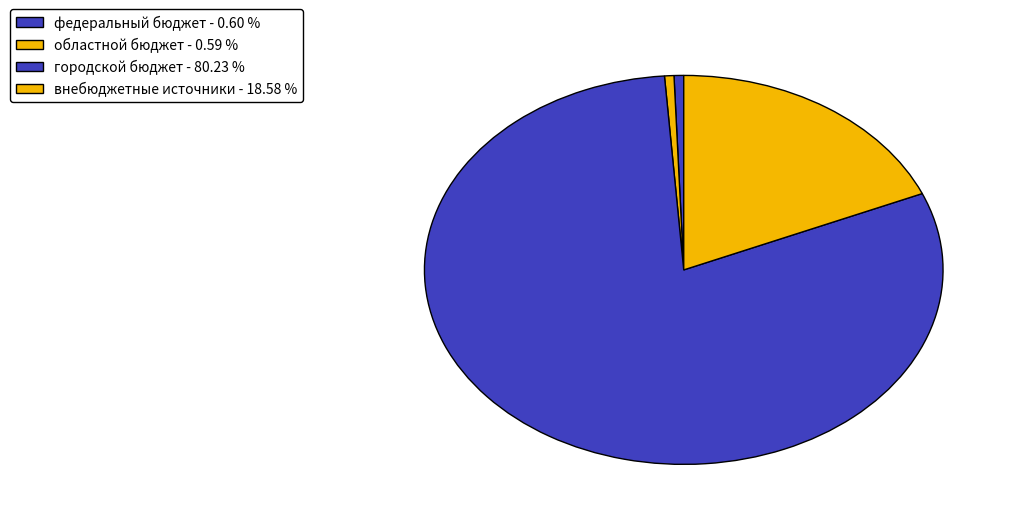

Count the number of slices in the pie.

4